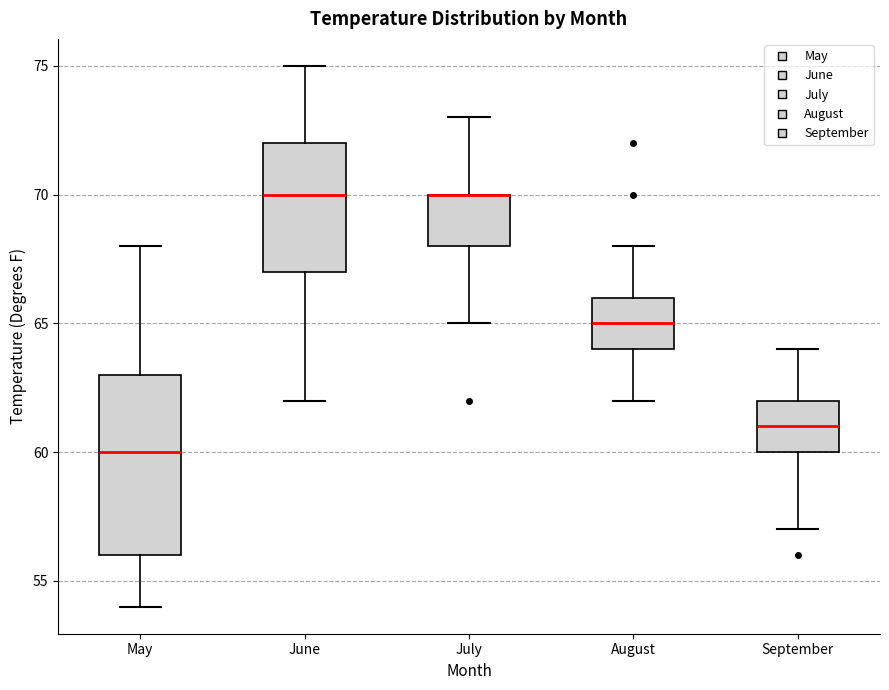

Which box is the tallest, from its lower edge to its upper edge?

May